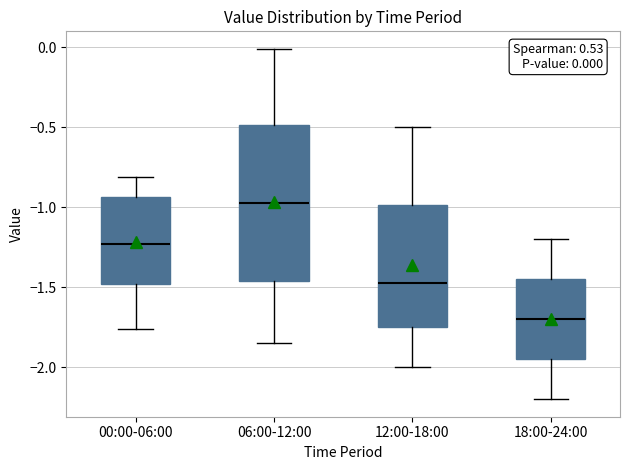

Which box's median line is the highest?

06:00-12:00